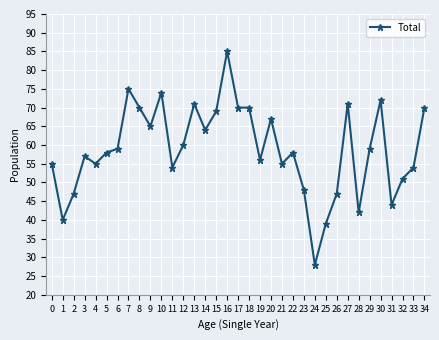

The chart shows a value of 21 at 32. True or false?

False